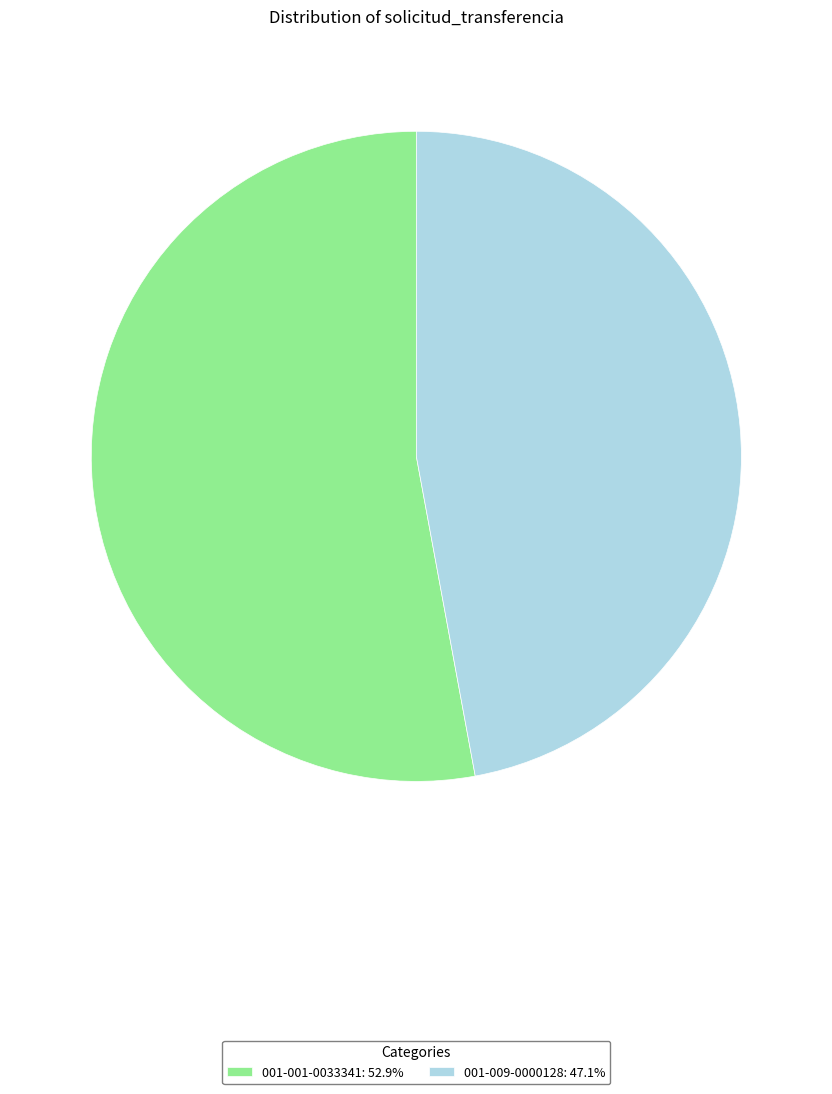

Which slice is the smallest?

001-009-0000128